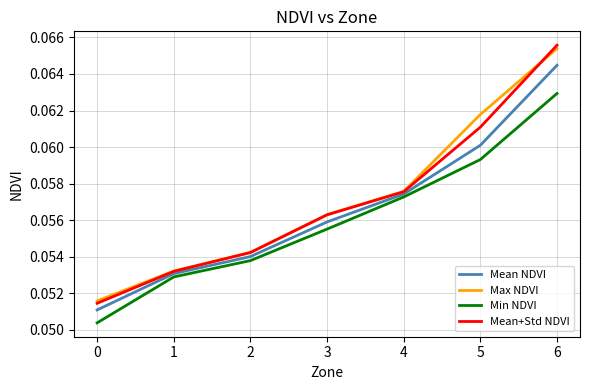

Rank the categories by Min NDVI value from lowest to highest.

0, 1, 2, 3, 4, 5, 6